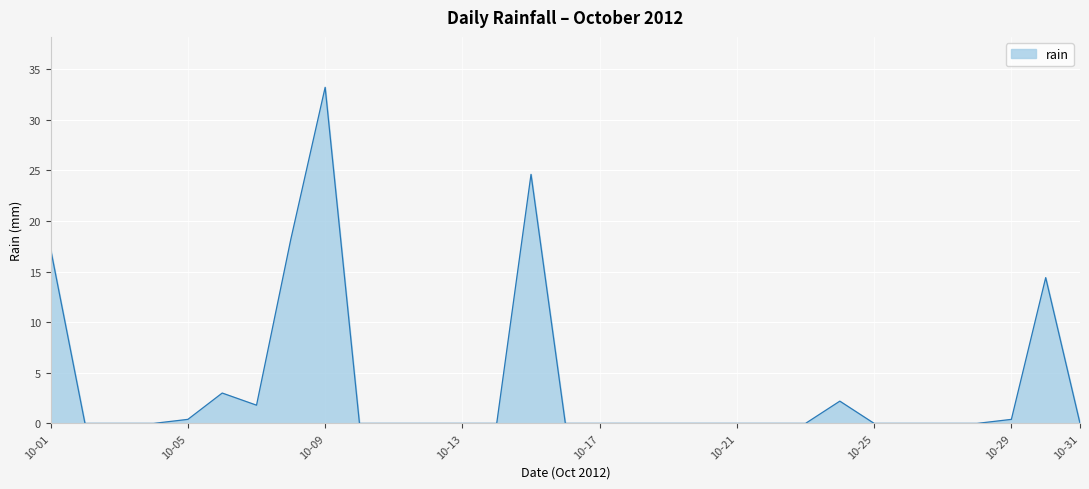

What is the greatest value displayed?

33.2